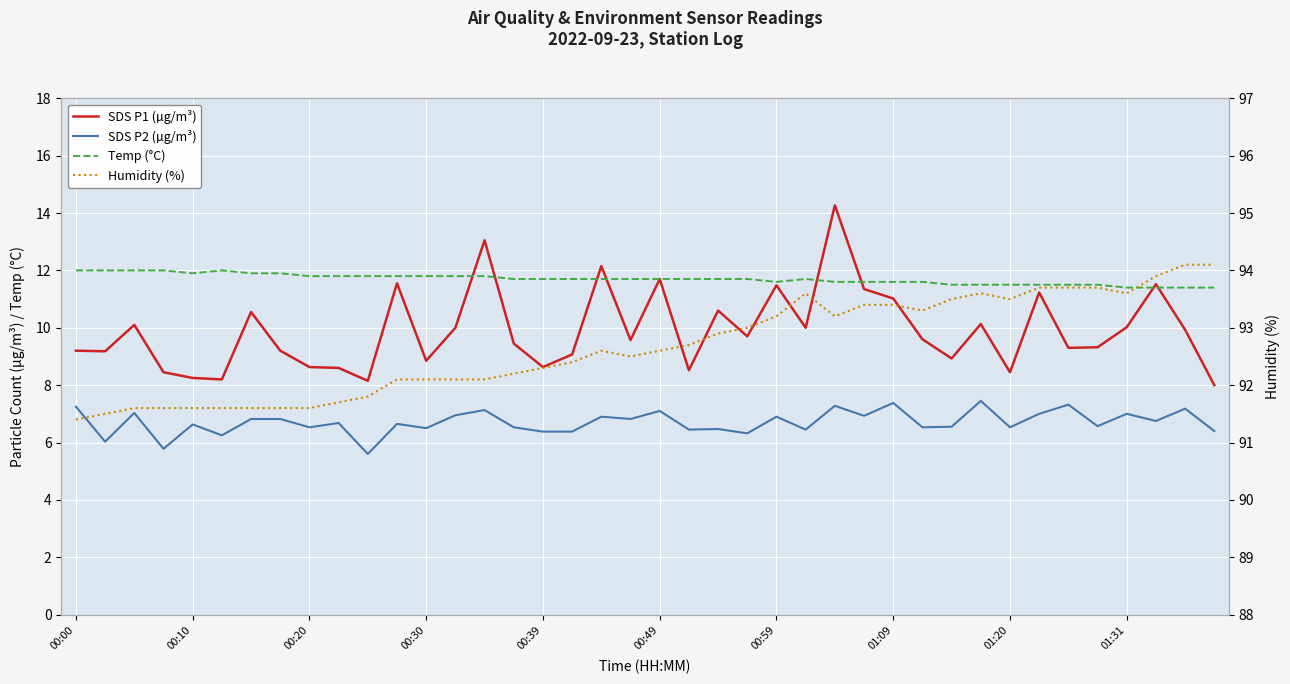

What is the approximate value of Humidity (%) at 23?

93.0